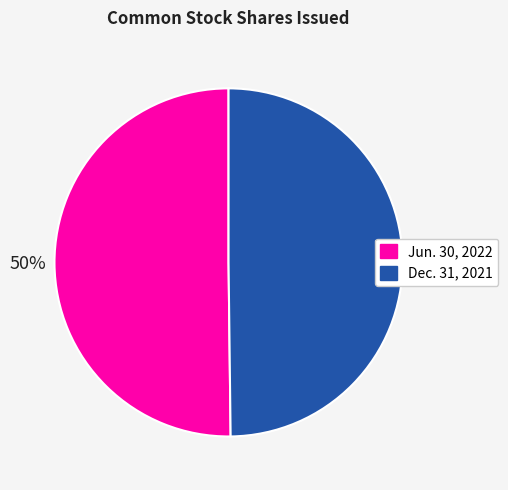

Is the sum of Dec. 31, 2021 and Jun. 30, 2022 greater than half?

Yes